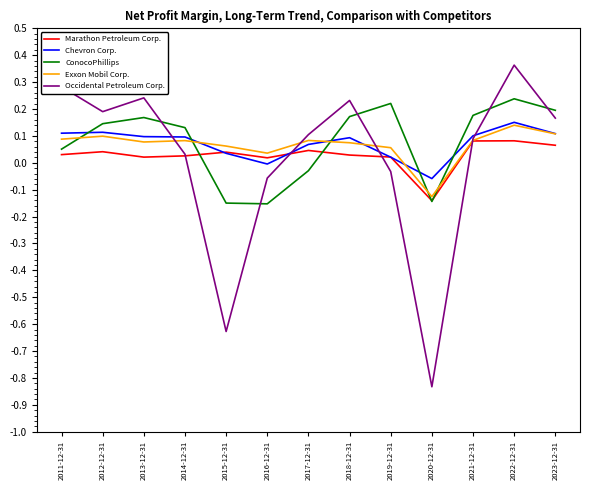

Which series has the widest spread of values?

Occidental Petroleum Corp.